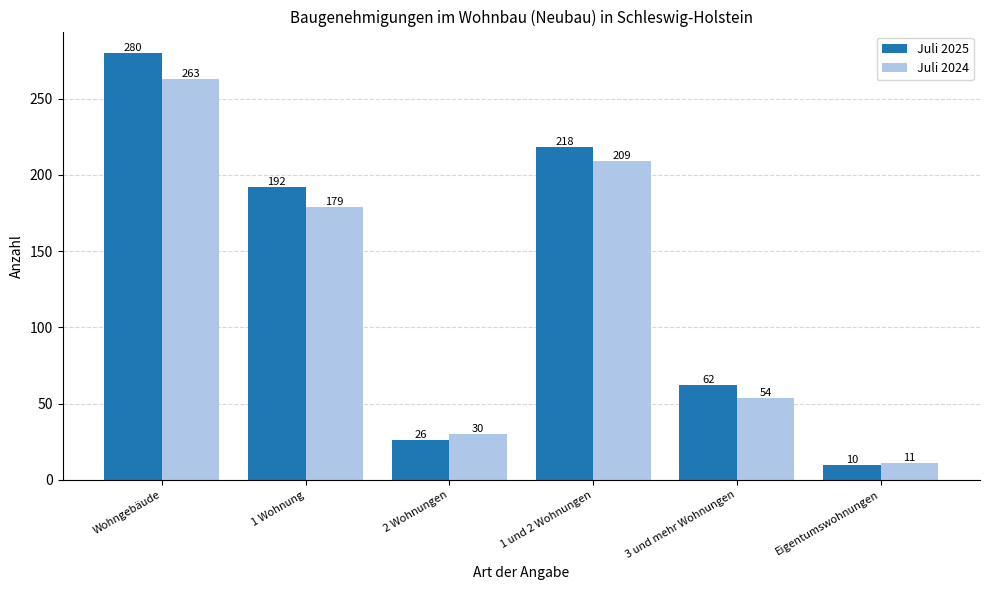

Rank the categories by Juli 2024 value from highest to lowest.

Wohngebäude, 1 und 2 Wohnungen, 1 Wohnung, 3 und mehr Wohnungen, 2 Wohnungen, Eigentumswohnungen